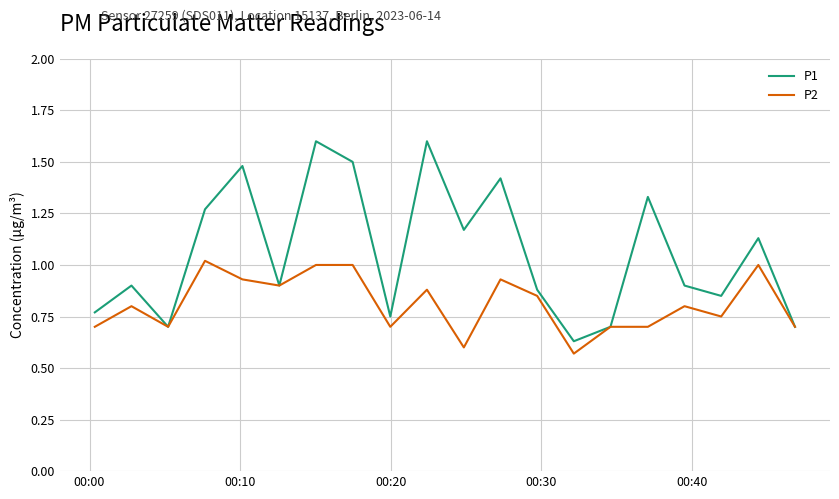

Which series has the widest spread of values?

P1